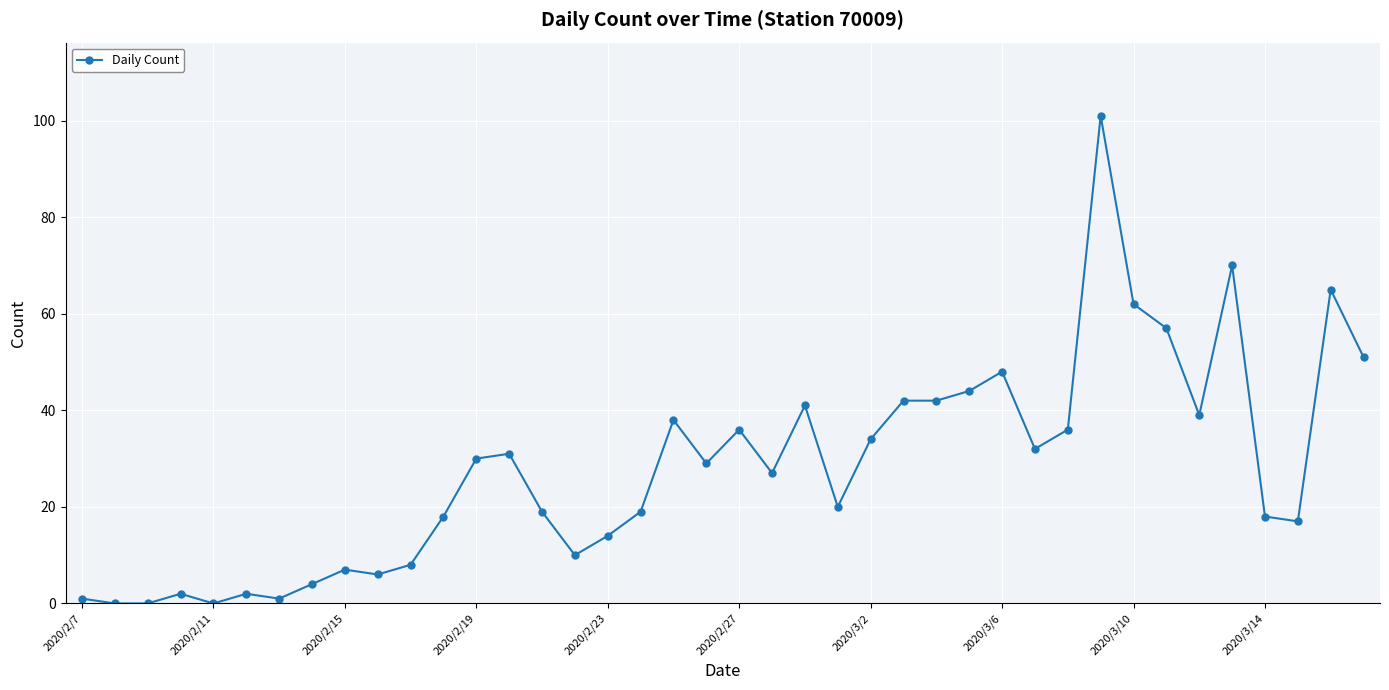

True or false: there are more than 0 points higher than both neighbors.

True